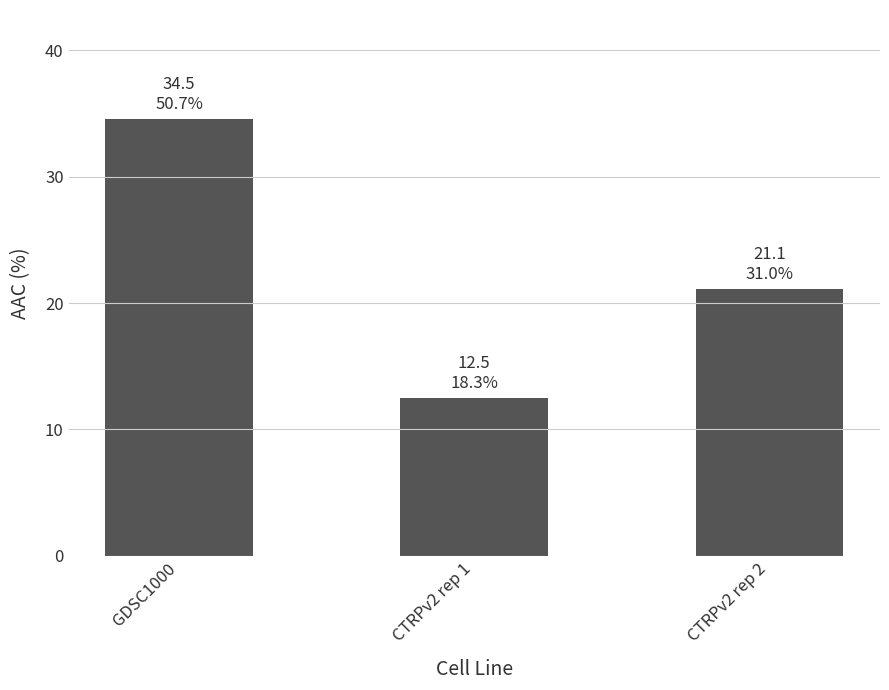

The chart shows a value of 21.1 at CTRPv2 rep 2. True or false?

True